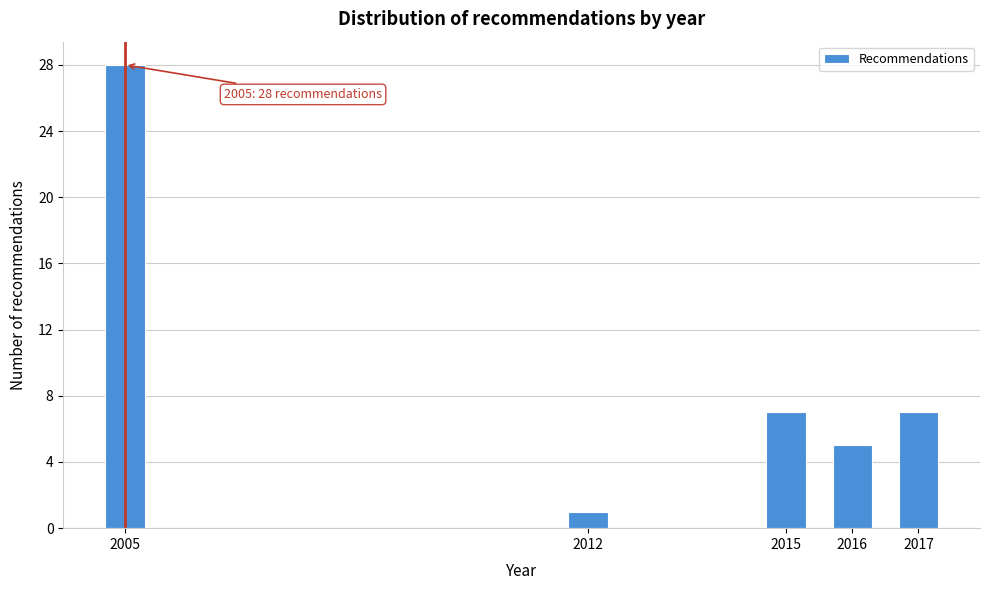

Reading left to right, extract all data points from this chart.

2005=28	2012=1	2015=7	2016=5	2017=7